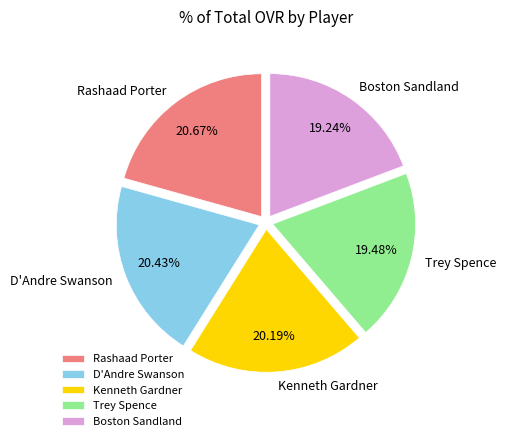

How many segments does this pie chart have?

5